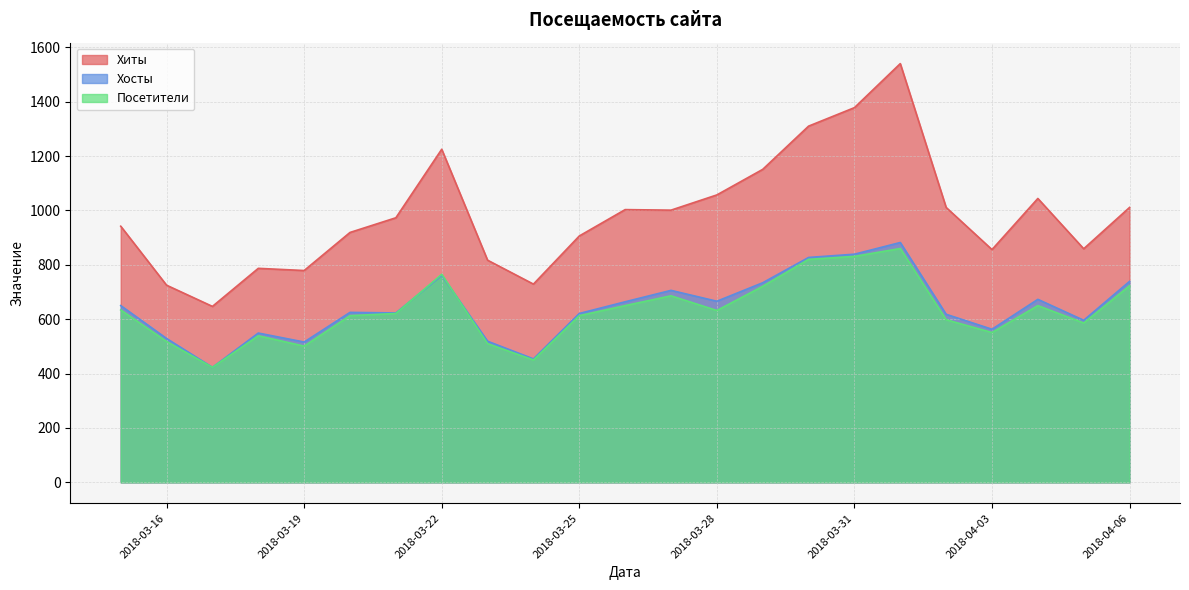

How many data points in Хиты are less than 973?

11